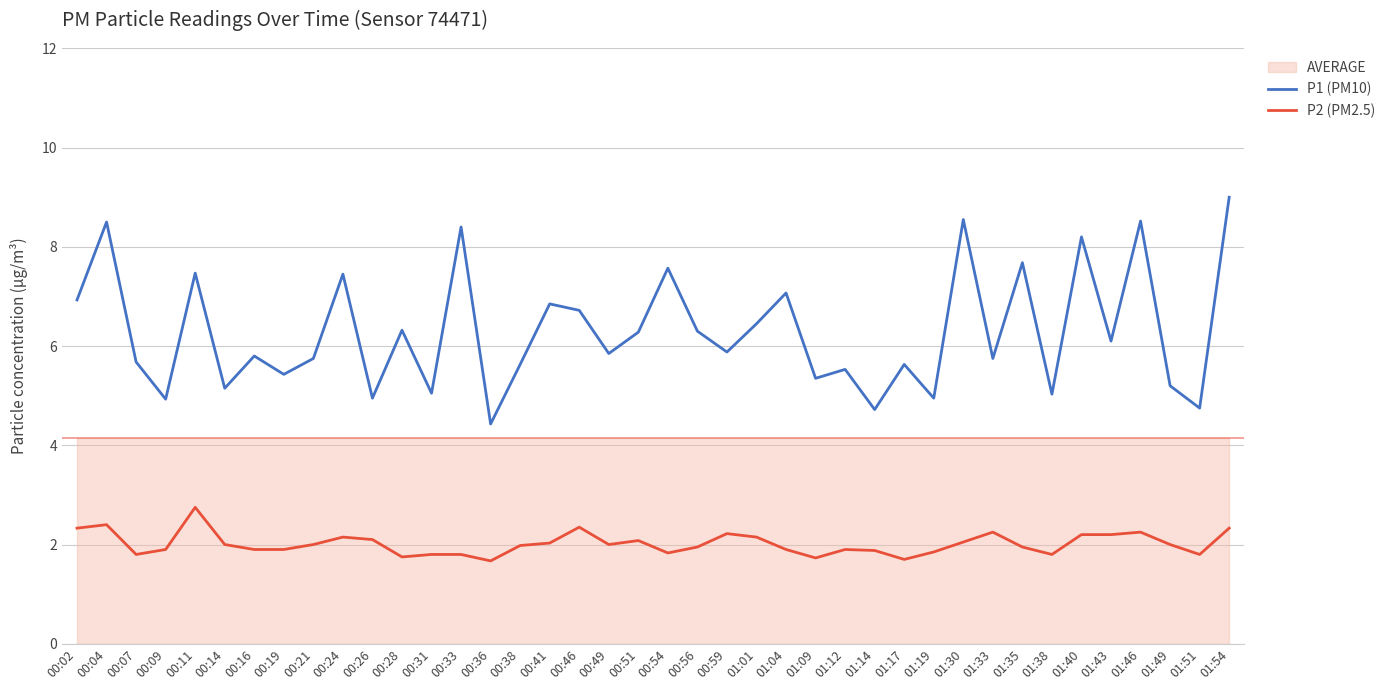

Where is the first local minimum for P2 (PM2.5)?

00:07